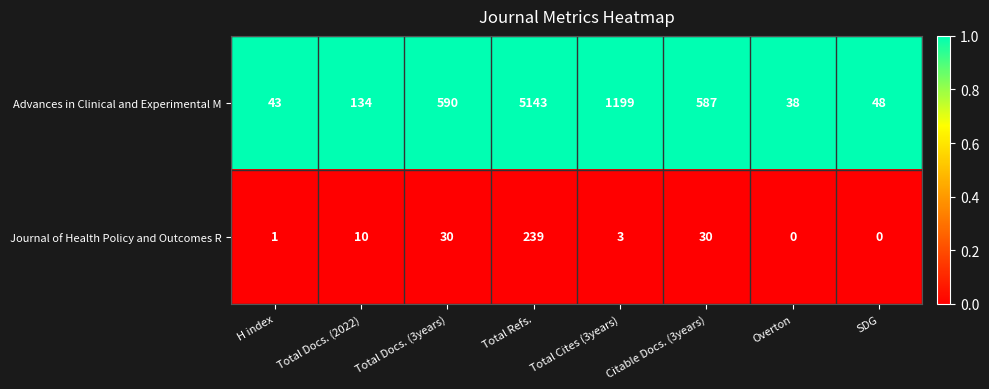

Which series has the largest total across all categories?

Advances in Clinical and Experimental M